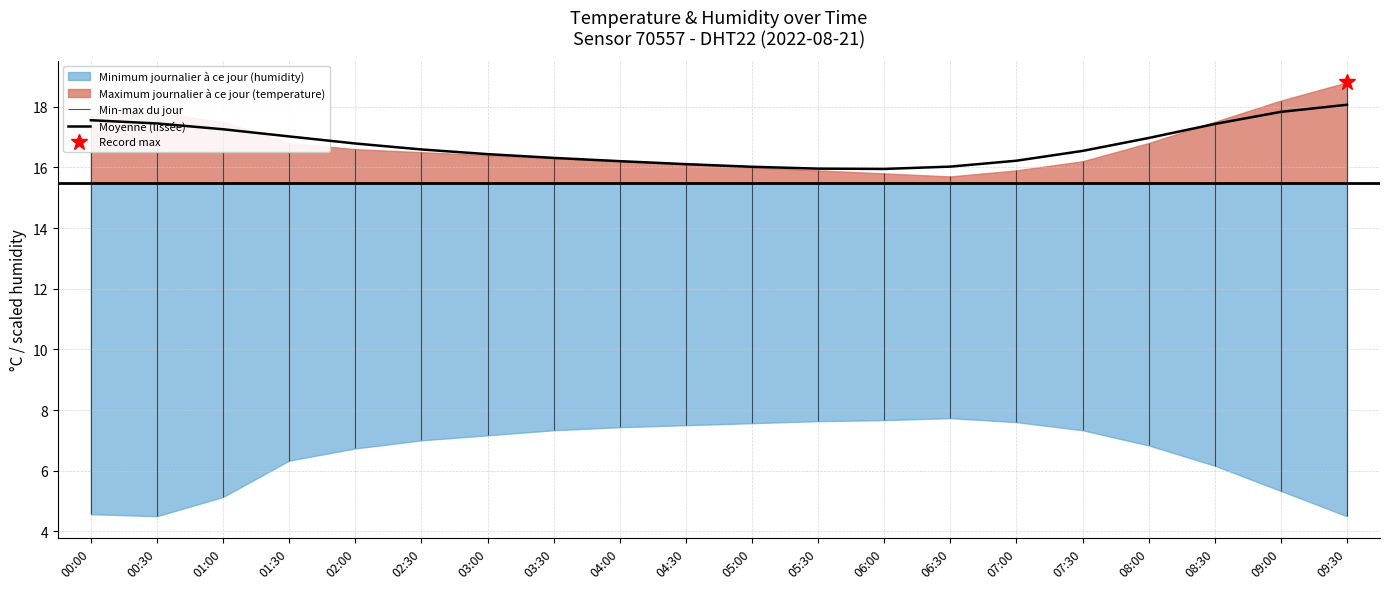

What position from the left is 06:00?

13